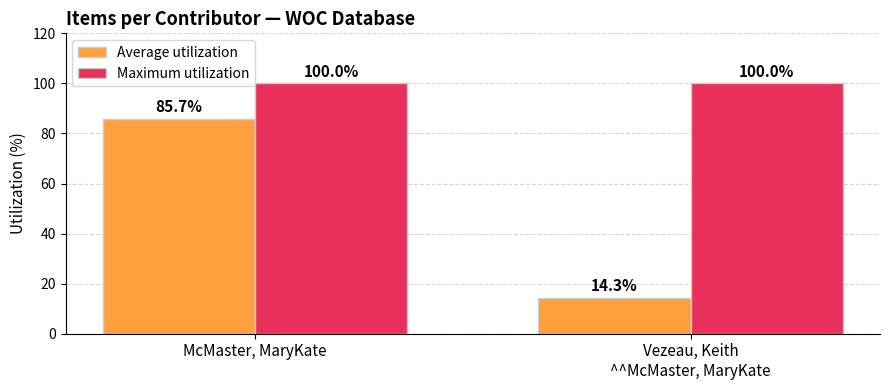

At how many categories does at least one series exceed 73?

2